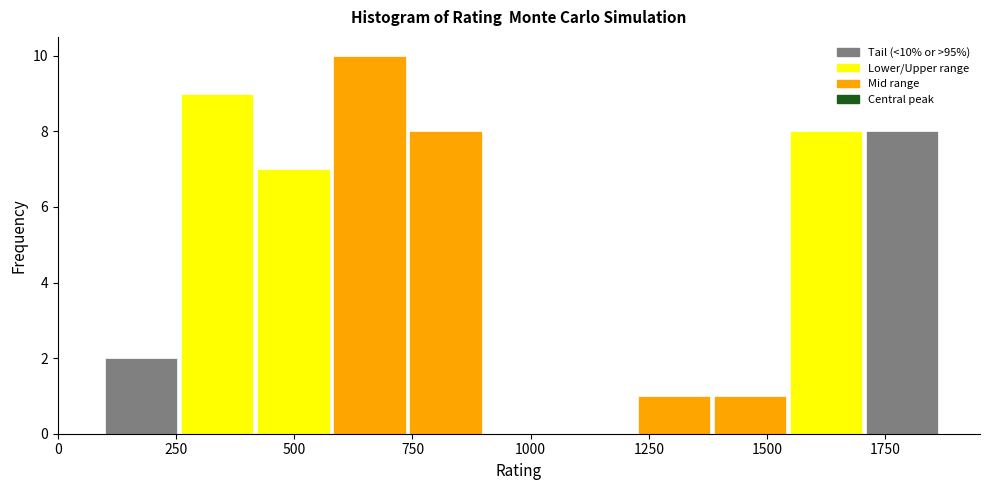

Read against the x-axis, roughly where is the centre of the tallest bar?

650